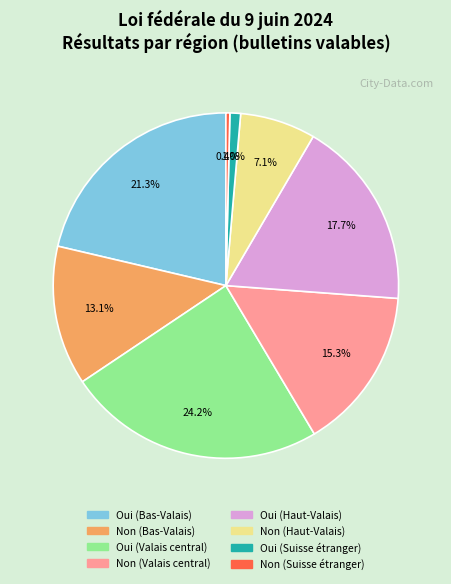

What is the largest slice in the pie chart?

Oui (Valais central)